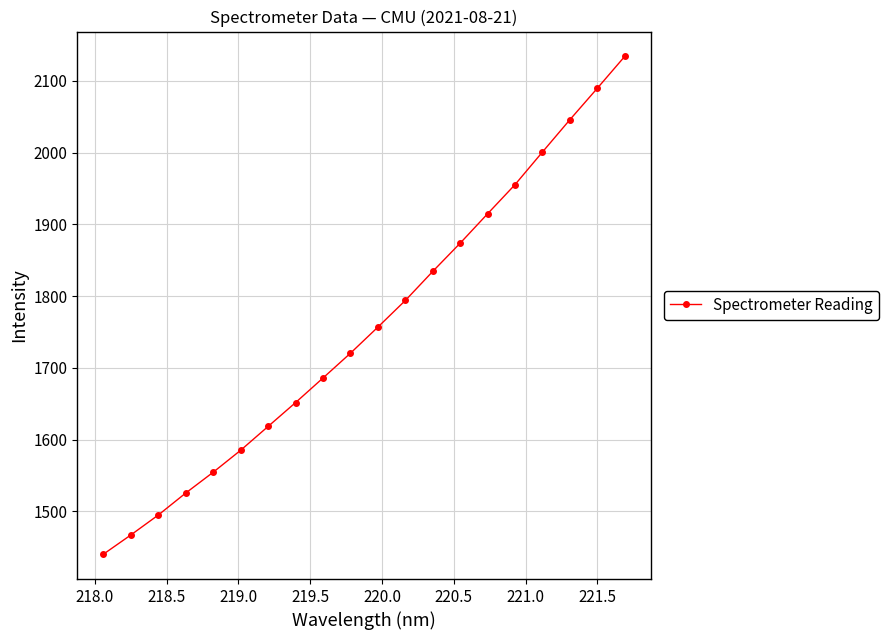

What is the maximum value shown in the chart?

2134.2